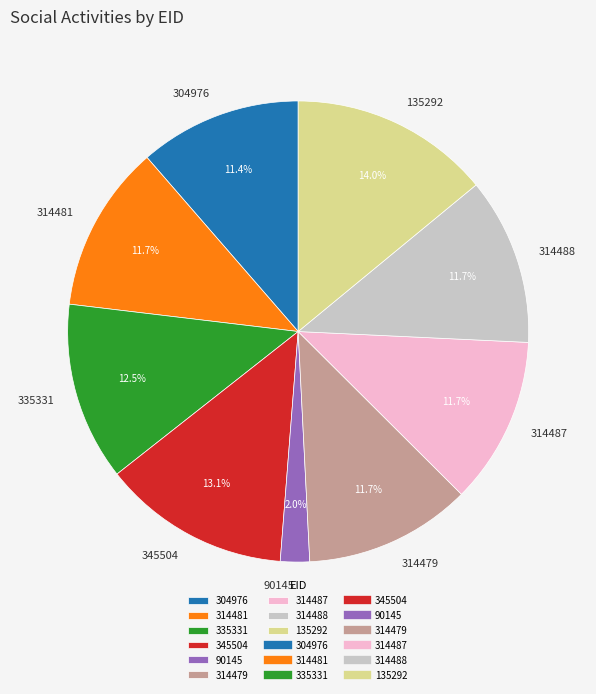

Does 314481 account for over 50% of the chart?

No